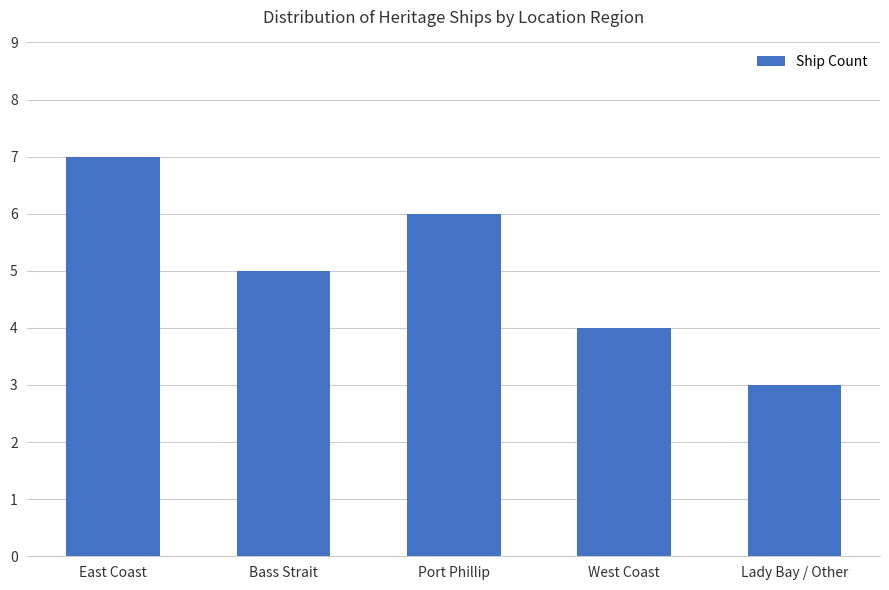

Rank the categories by value from lowest to highest.

Lady Bay / Other, West Coast, Bass Strait, Port Phillip, East Coast